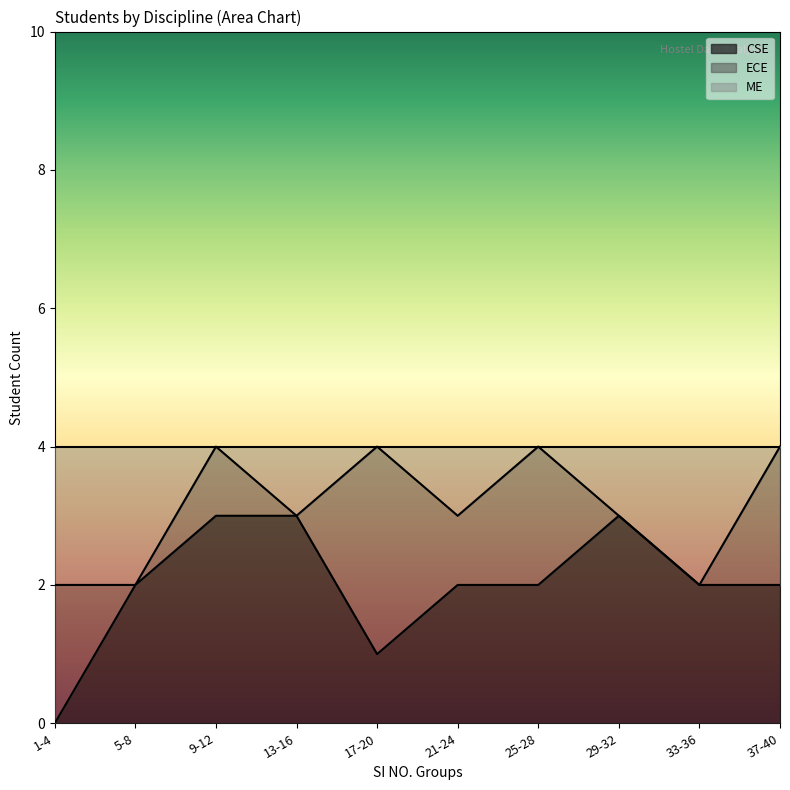

Is it true that CSE equals 1 at 5-8?

False